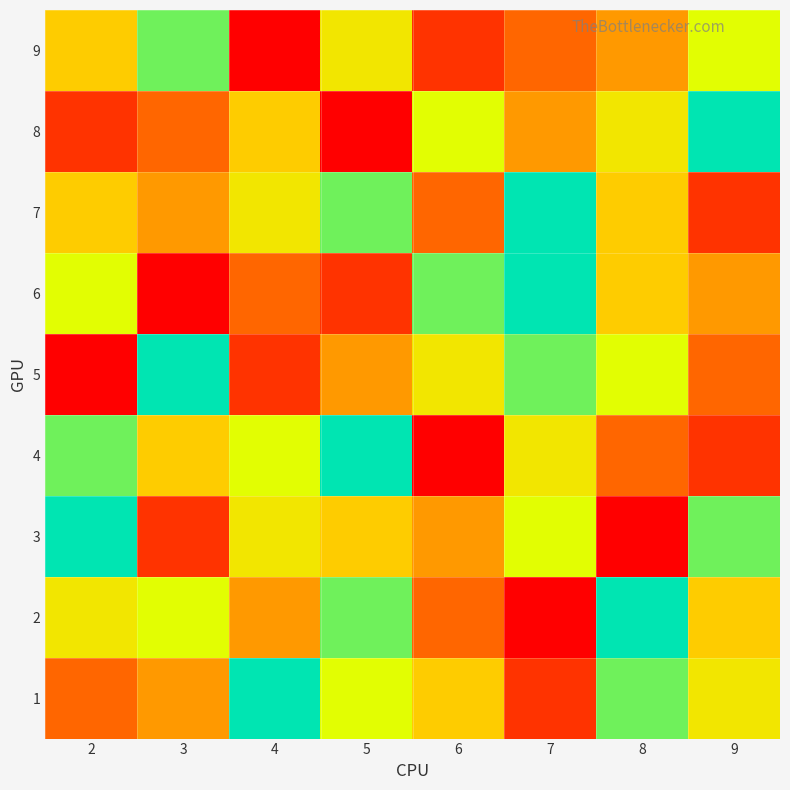

At 6, list the series in order from smallest to largest.

4, 9, 2, 7, 3, 1, 5, 8, 6